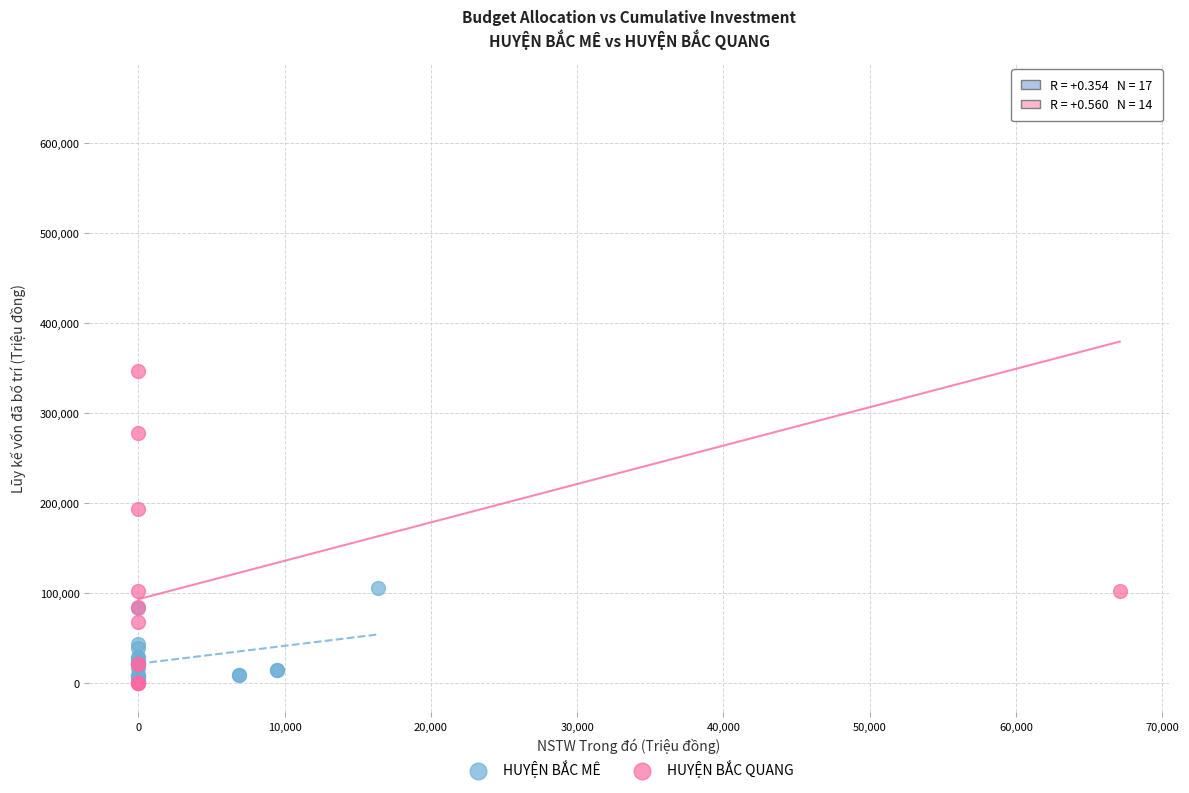

Which series has the widest spread of Y values?

HUYỆN BẮC QUANG